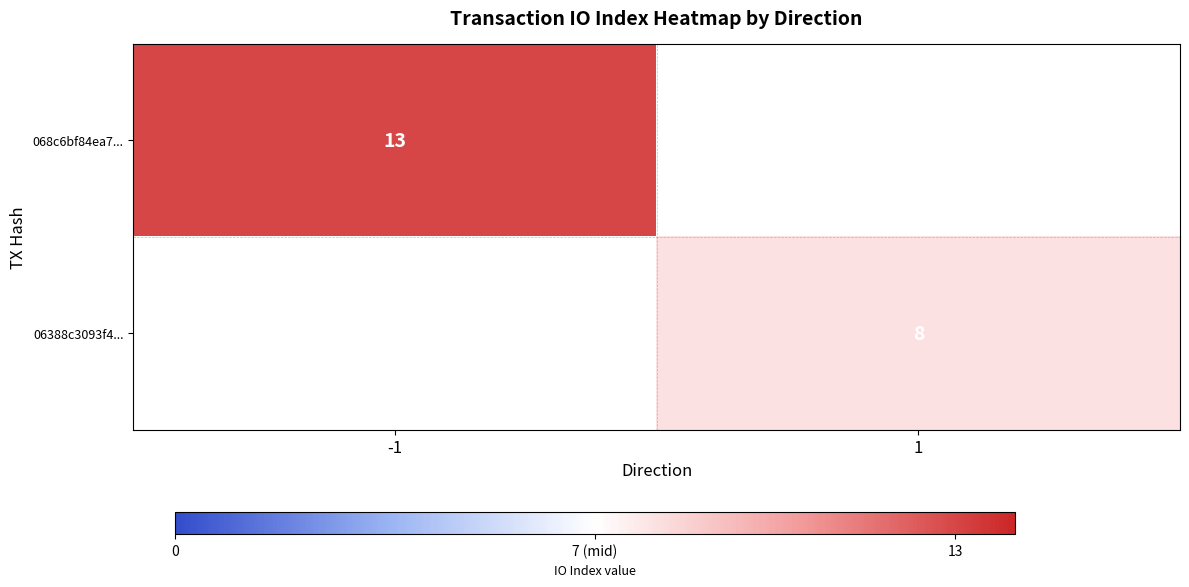

Which label corresponds to the smallest value in the chart?

1